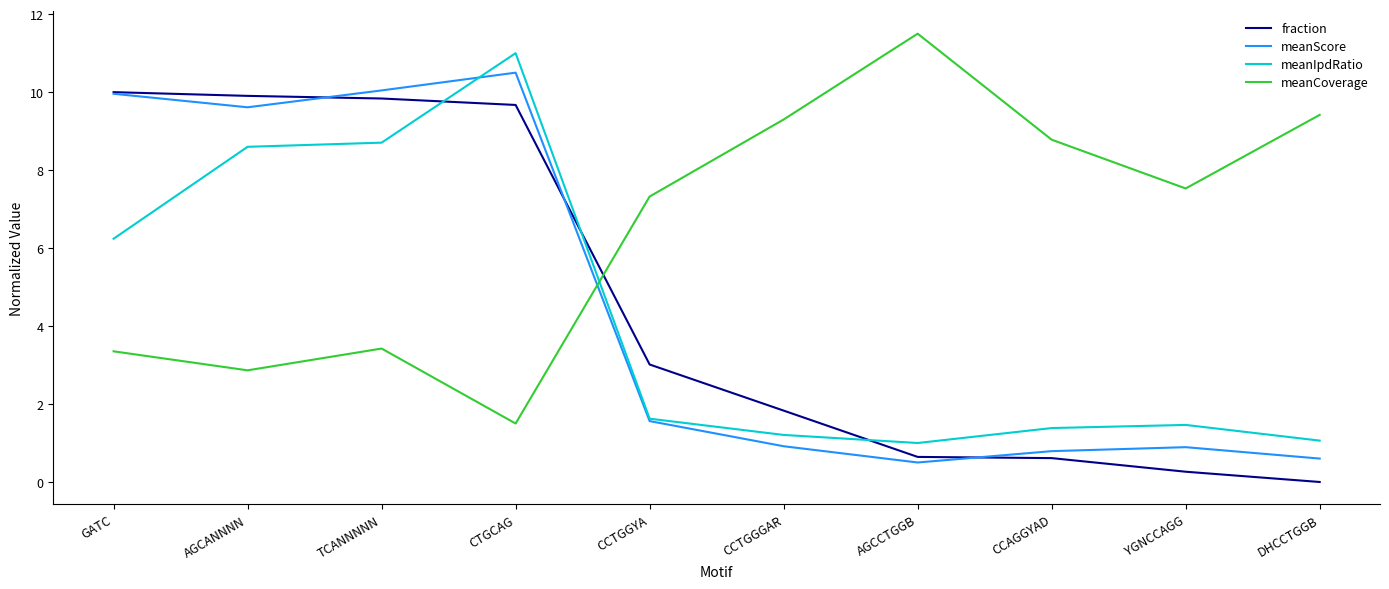

How many interior local valleys does the meanIpdRatio series have?

1